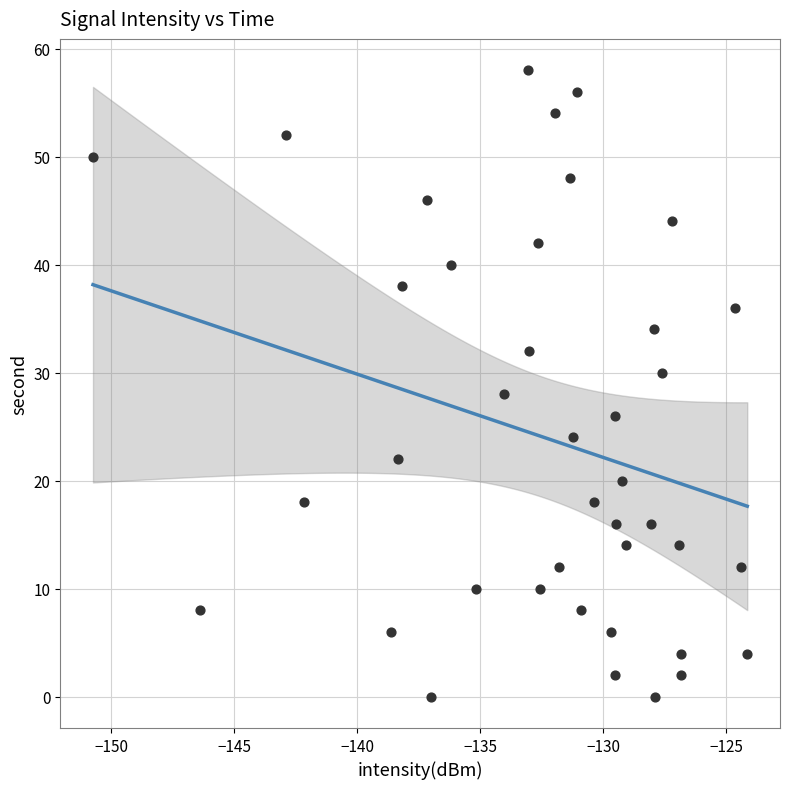

Count the number of points in this scatter plot.

40